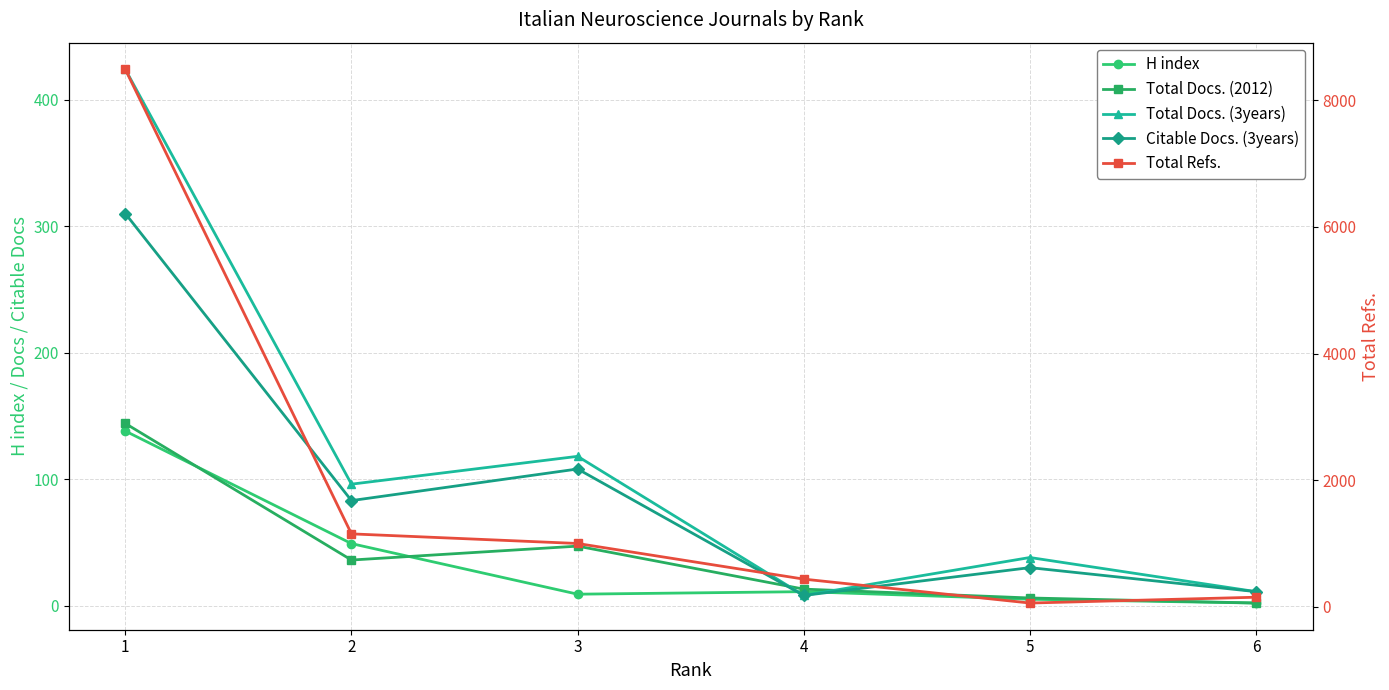

List the labels in order of Citable Docs. (3years) value, largest first.

1, 3, 2, 5, 6, 4